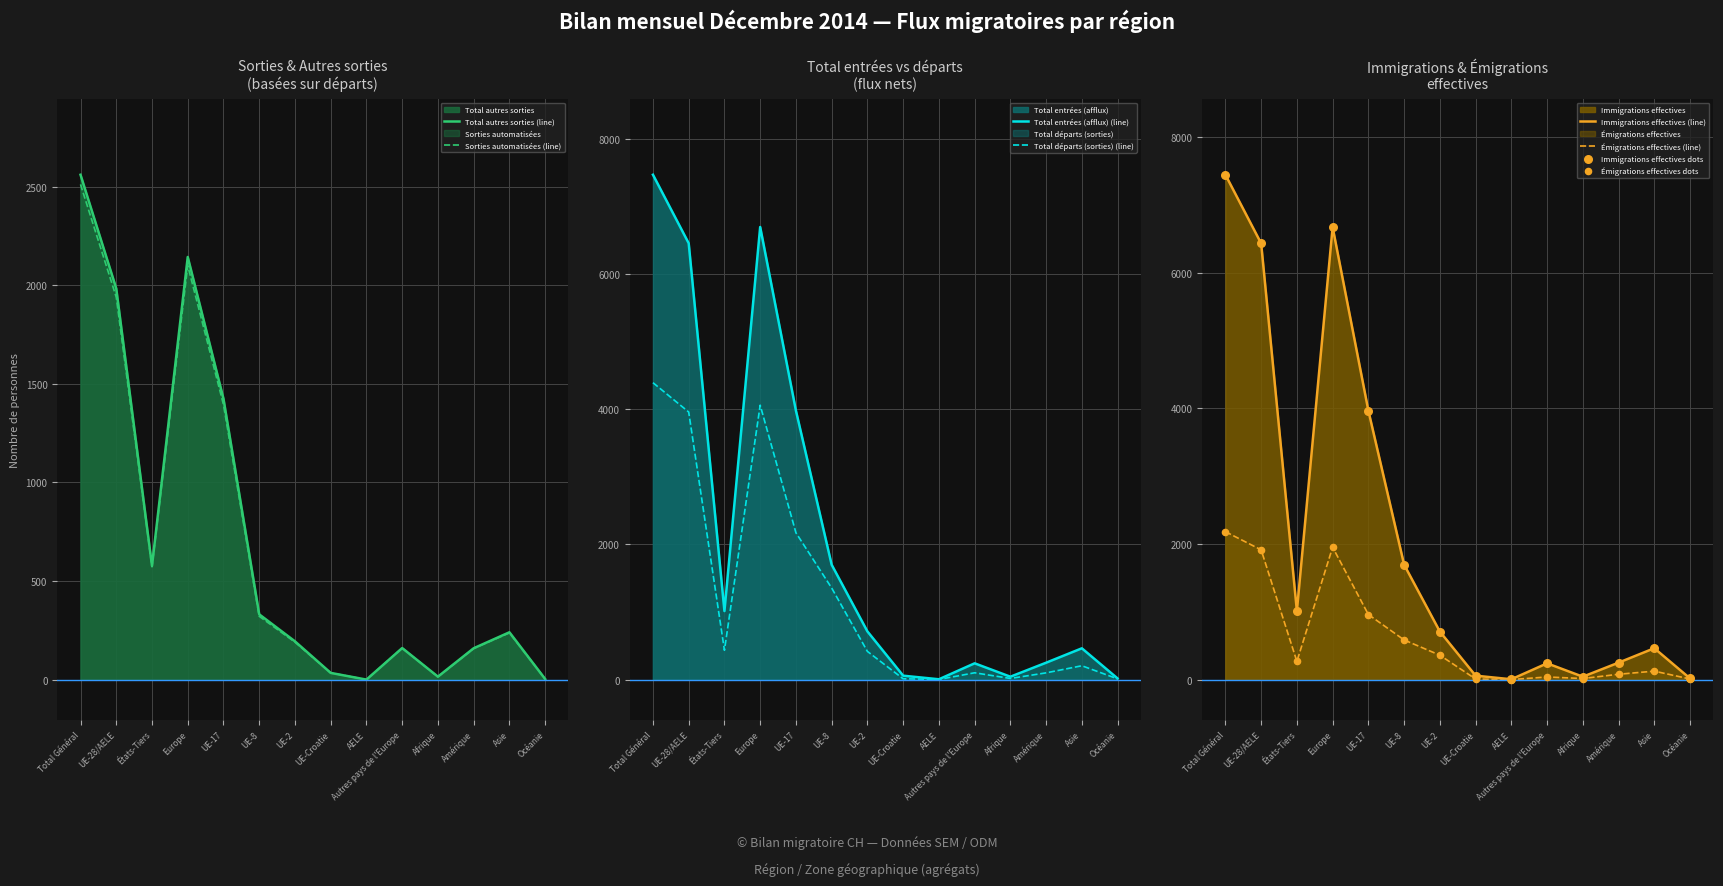

Which series has the largest total across all categories?

Total entrées (afflux)